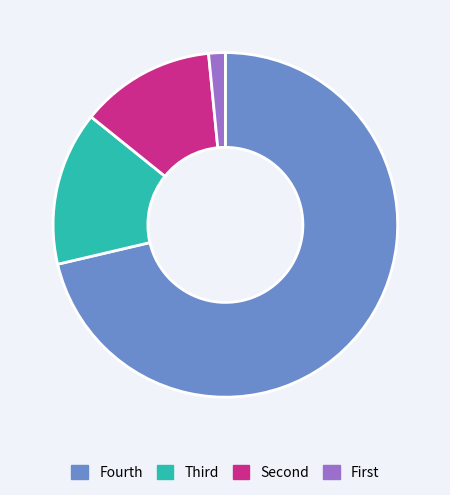

The Fourth slice represents 71% of the pie. True or false?

True